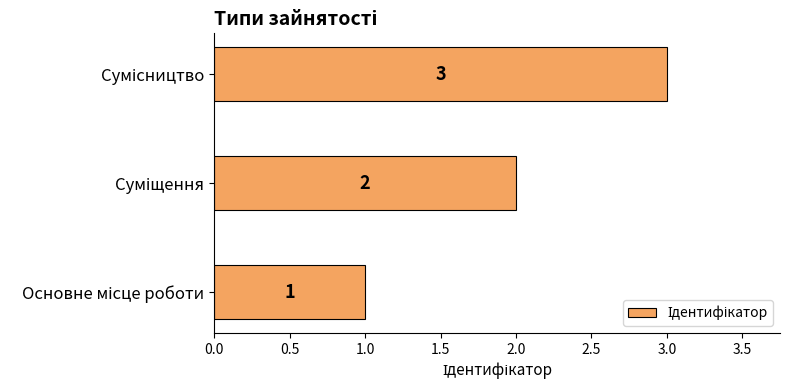

How many values are between 1 and 3?

3